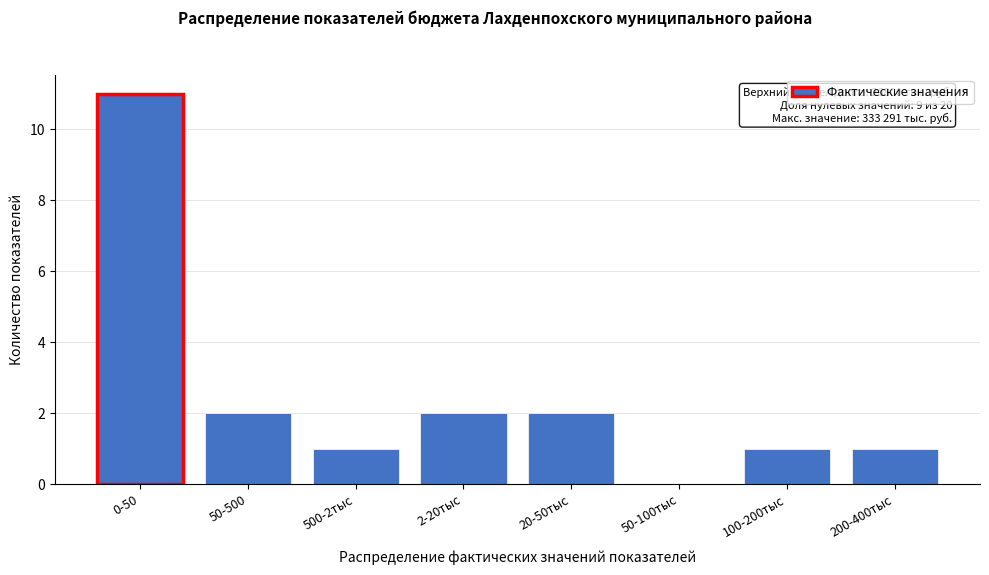

Reading right to left, transcribe all the data shown in this chart.

200-400тыс=1	100-200тыс=1	50-100тыс=0	20-50тыс=2	2-20тыс=2	500-2тыс=1	50-500=2	0-50=11